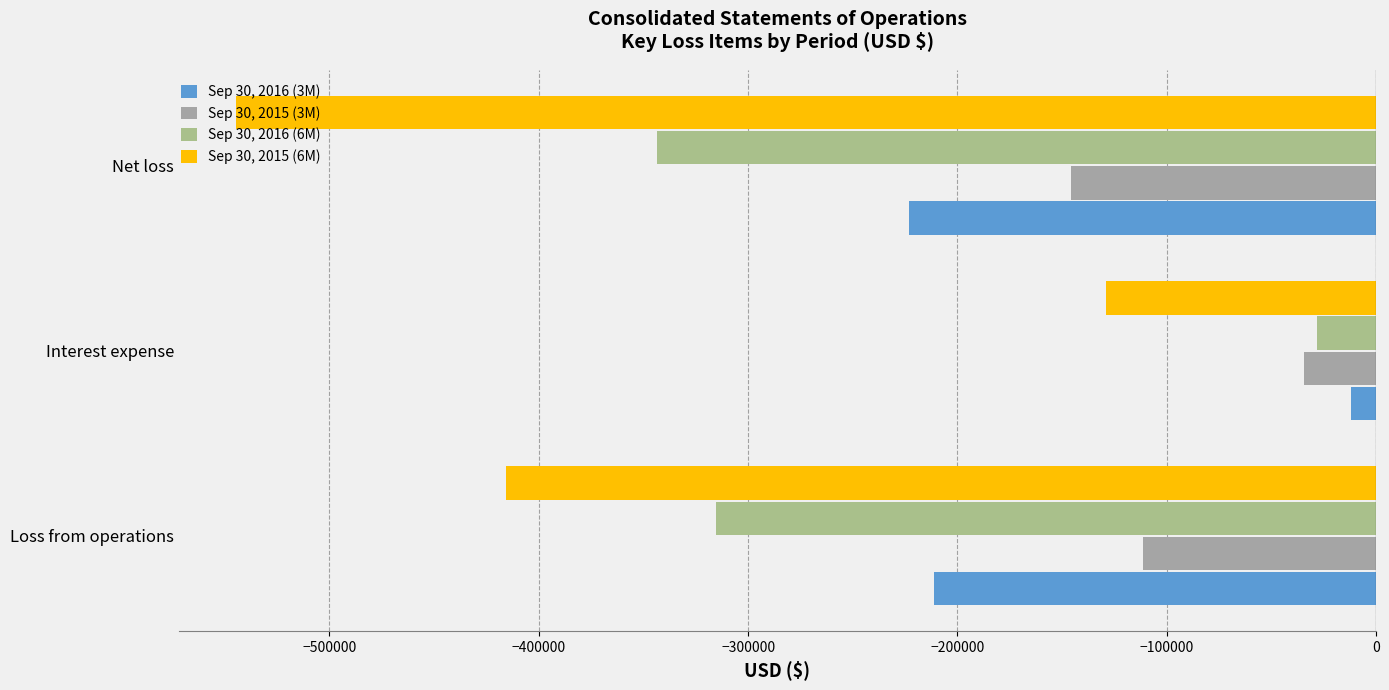

Count the number of data series in this chart.

4